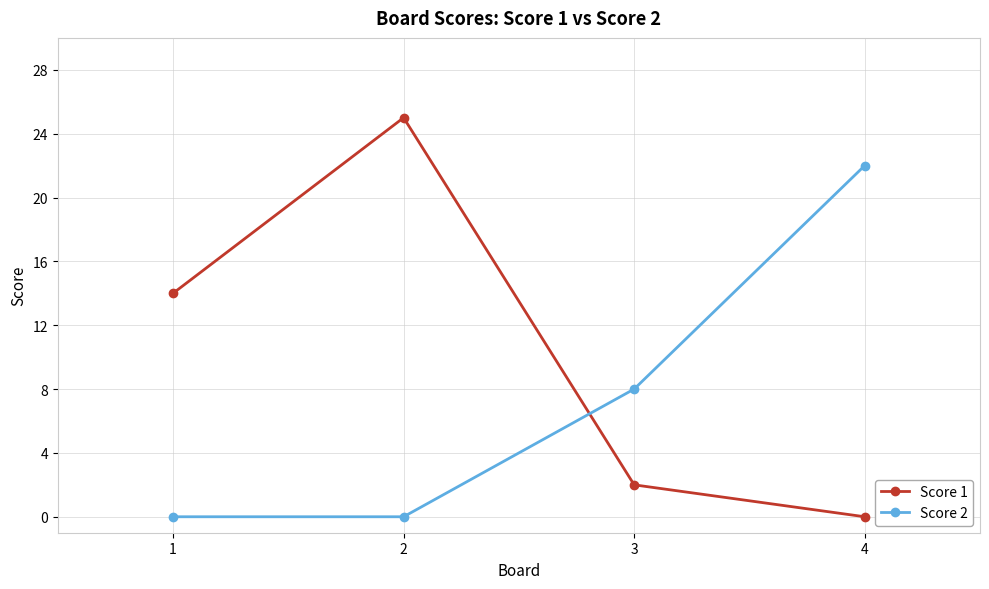

At which category is the sum across all series the highest?

2